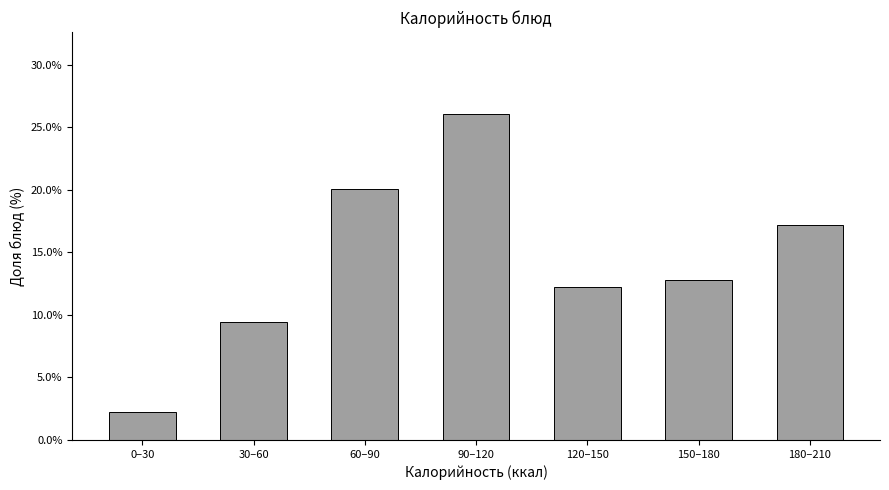

Reading right to left, list all the values displayed in this chart.

17.1	12.8	12.2	26.1	20.1	9.4	2.3